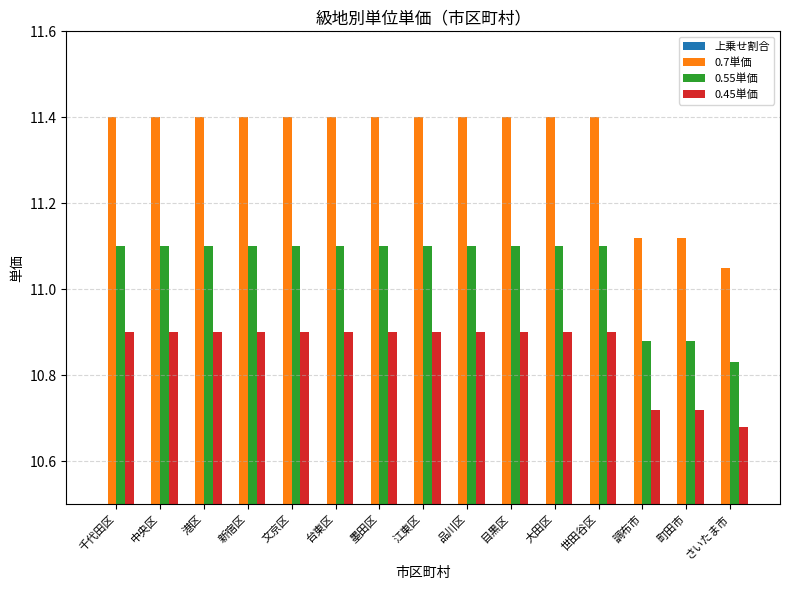

The value of 0.45単価 at 品川区 is 14.5. True or false?

False